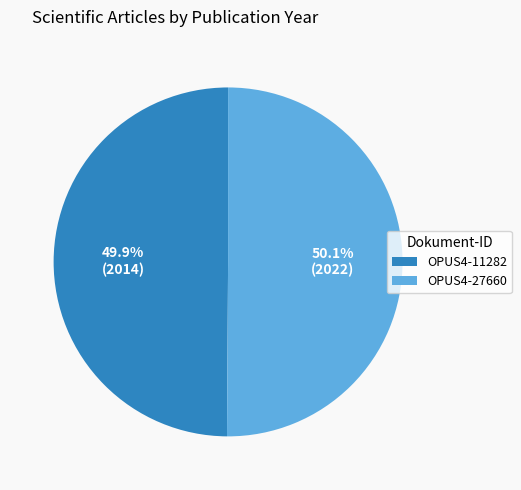

Approximately how many times larger is the value at OPUS4-11282 compared to OPUS4-27660?

1.0